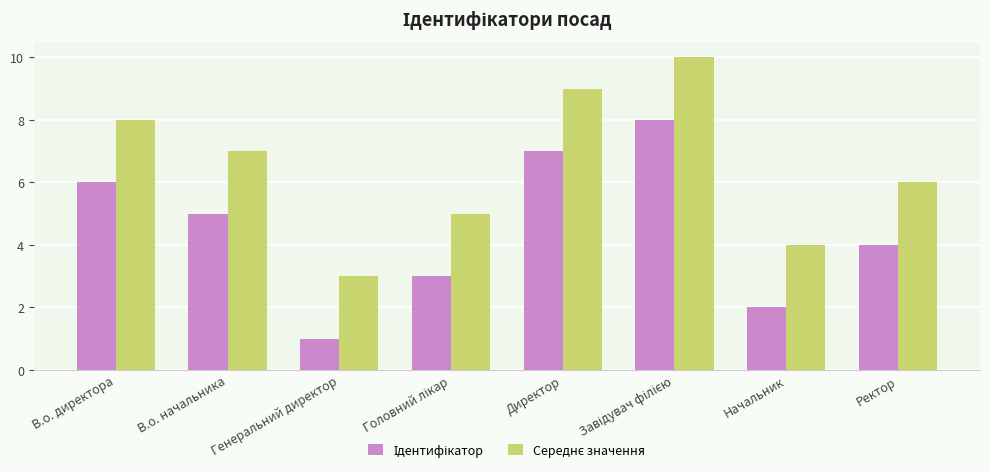

The value of Ідентифікатор at Ректор is 4. True or false?

True